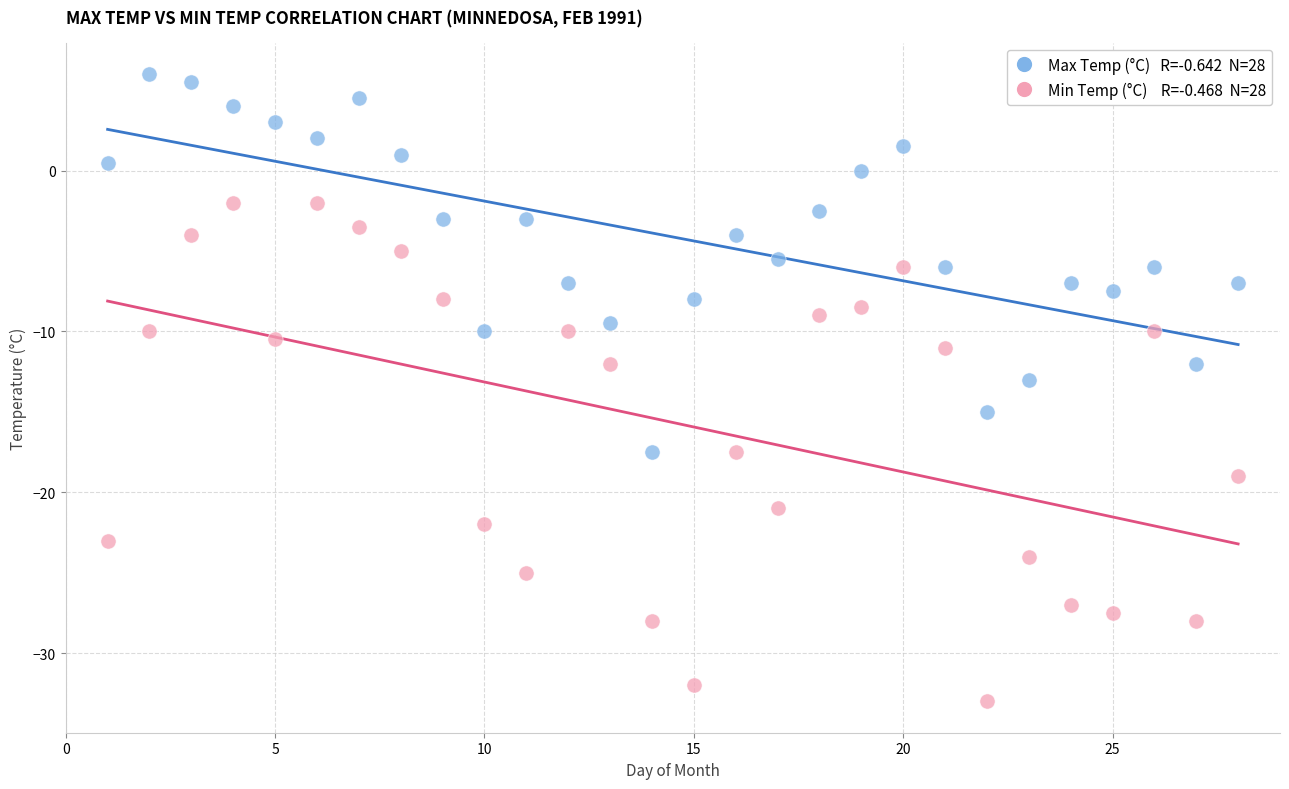

Across all data points, what is the range of Y values (max minus min)?

39.0